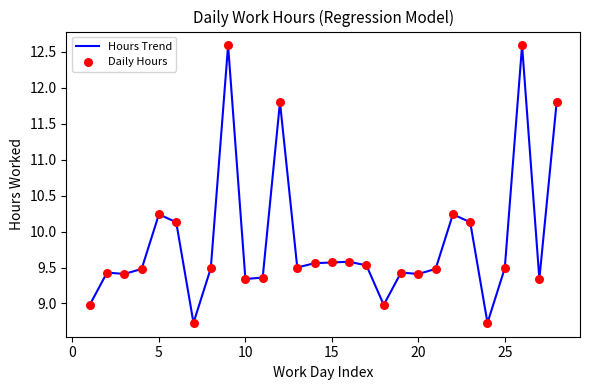

What is the maximum value shown in the chart?

12.6